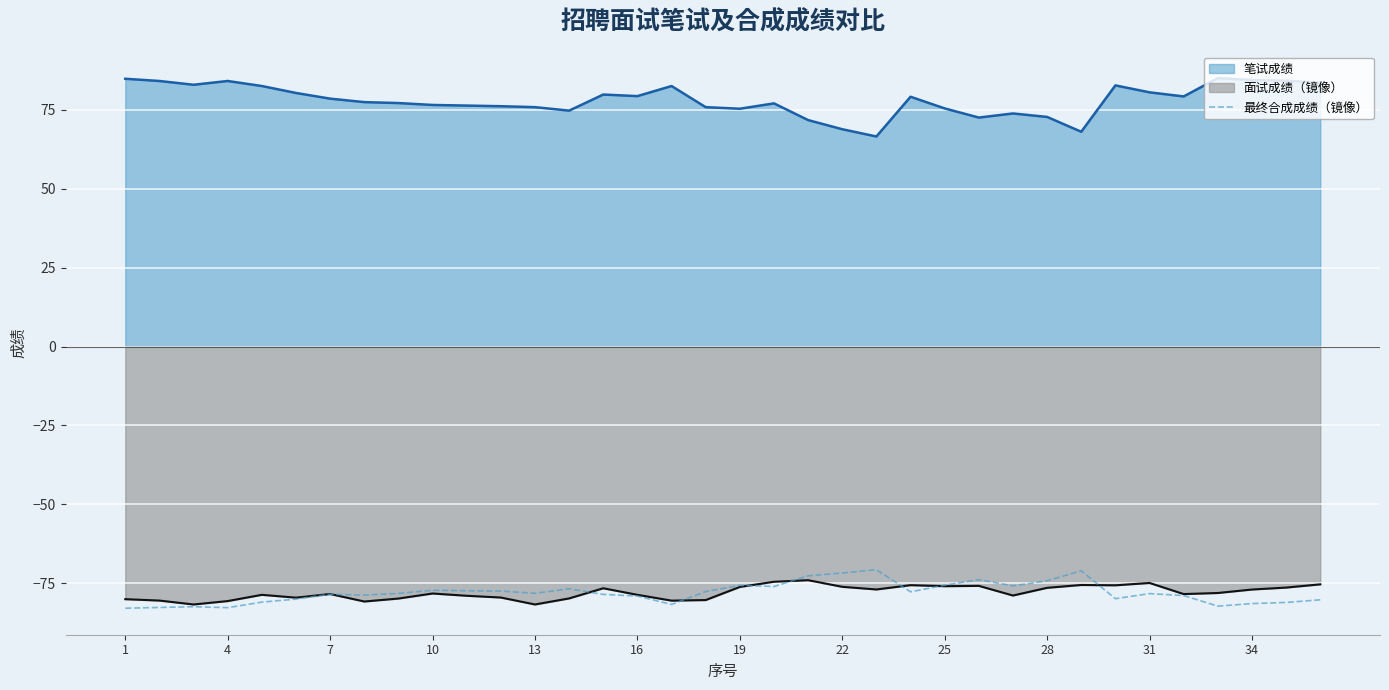

What is the maximum value shown in the chart?

85.1